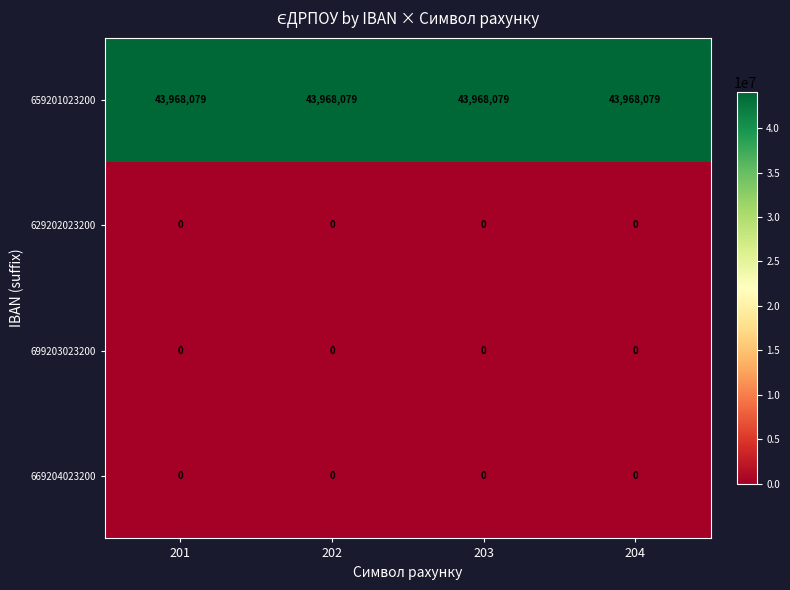

What is the total value across all series at 202?

43968079